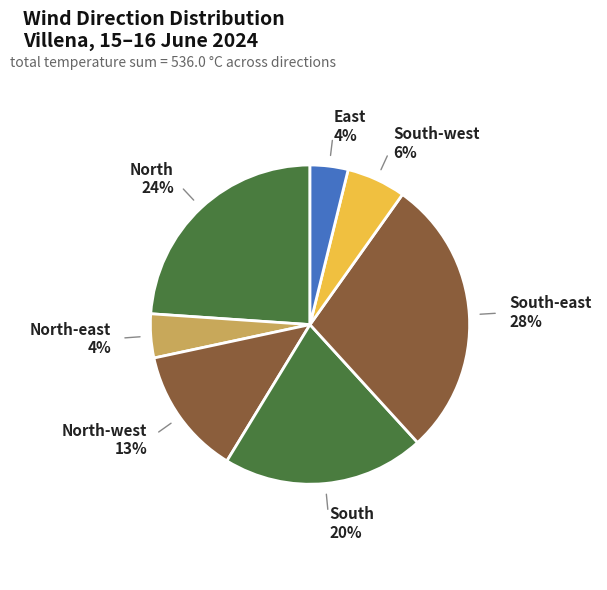

Which slice is the largest?

South-east